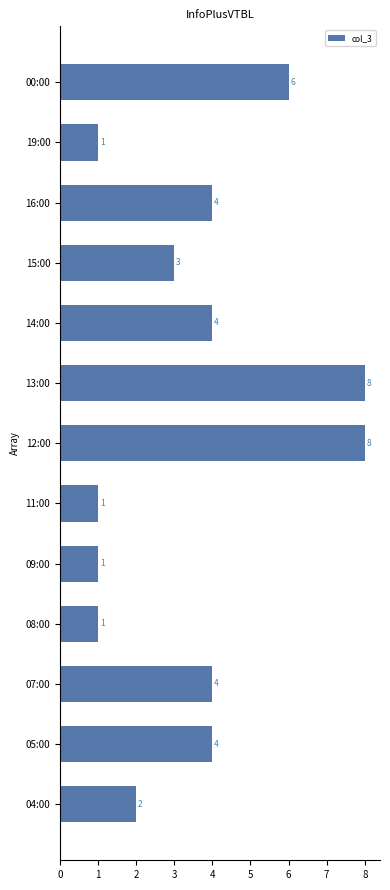

What is the approximate value at 00:00?

6